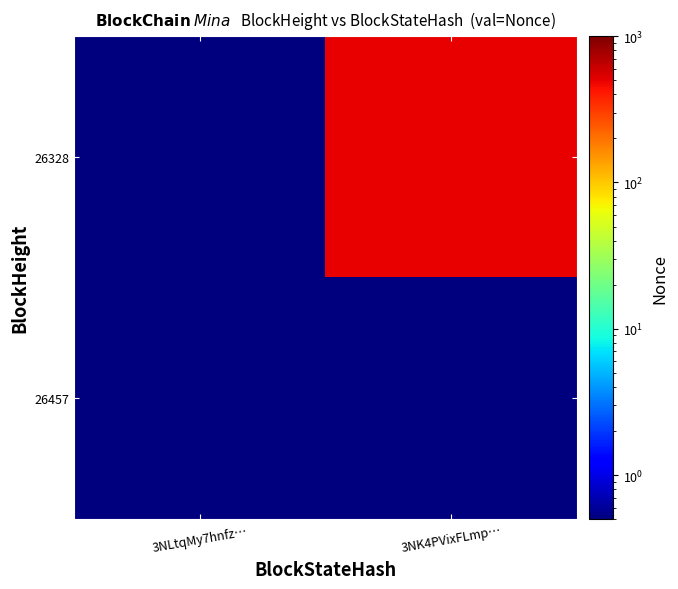

Which label corresponds to the smallest value in the chart?

3NLtqMy7hnfz…